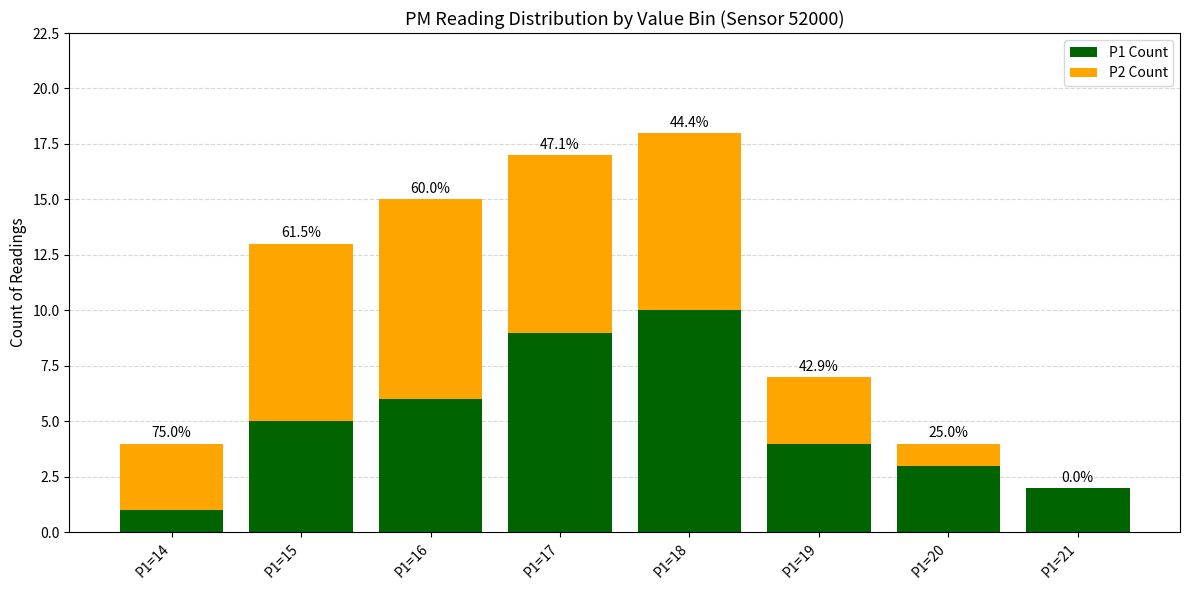

What are all the series names shown in the legend?

P1 Count, P2 Count